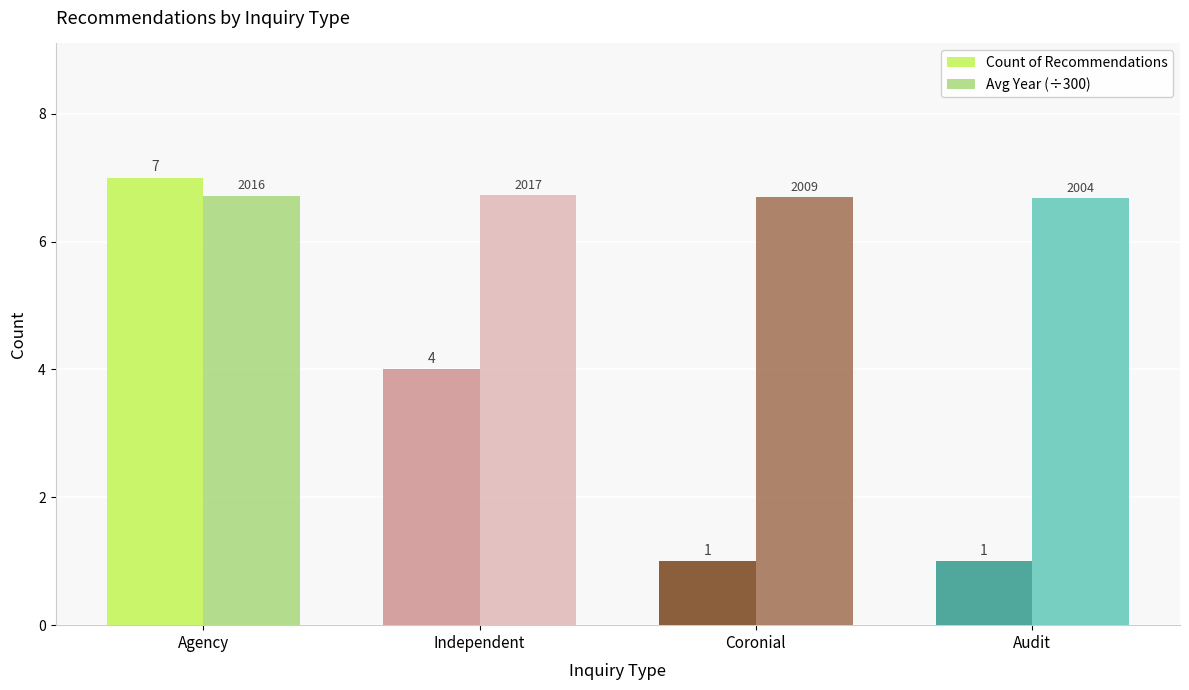

What is the smallest value displayed?

1.0